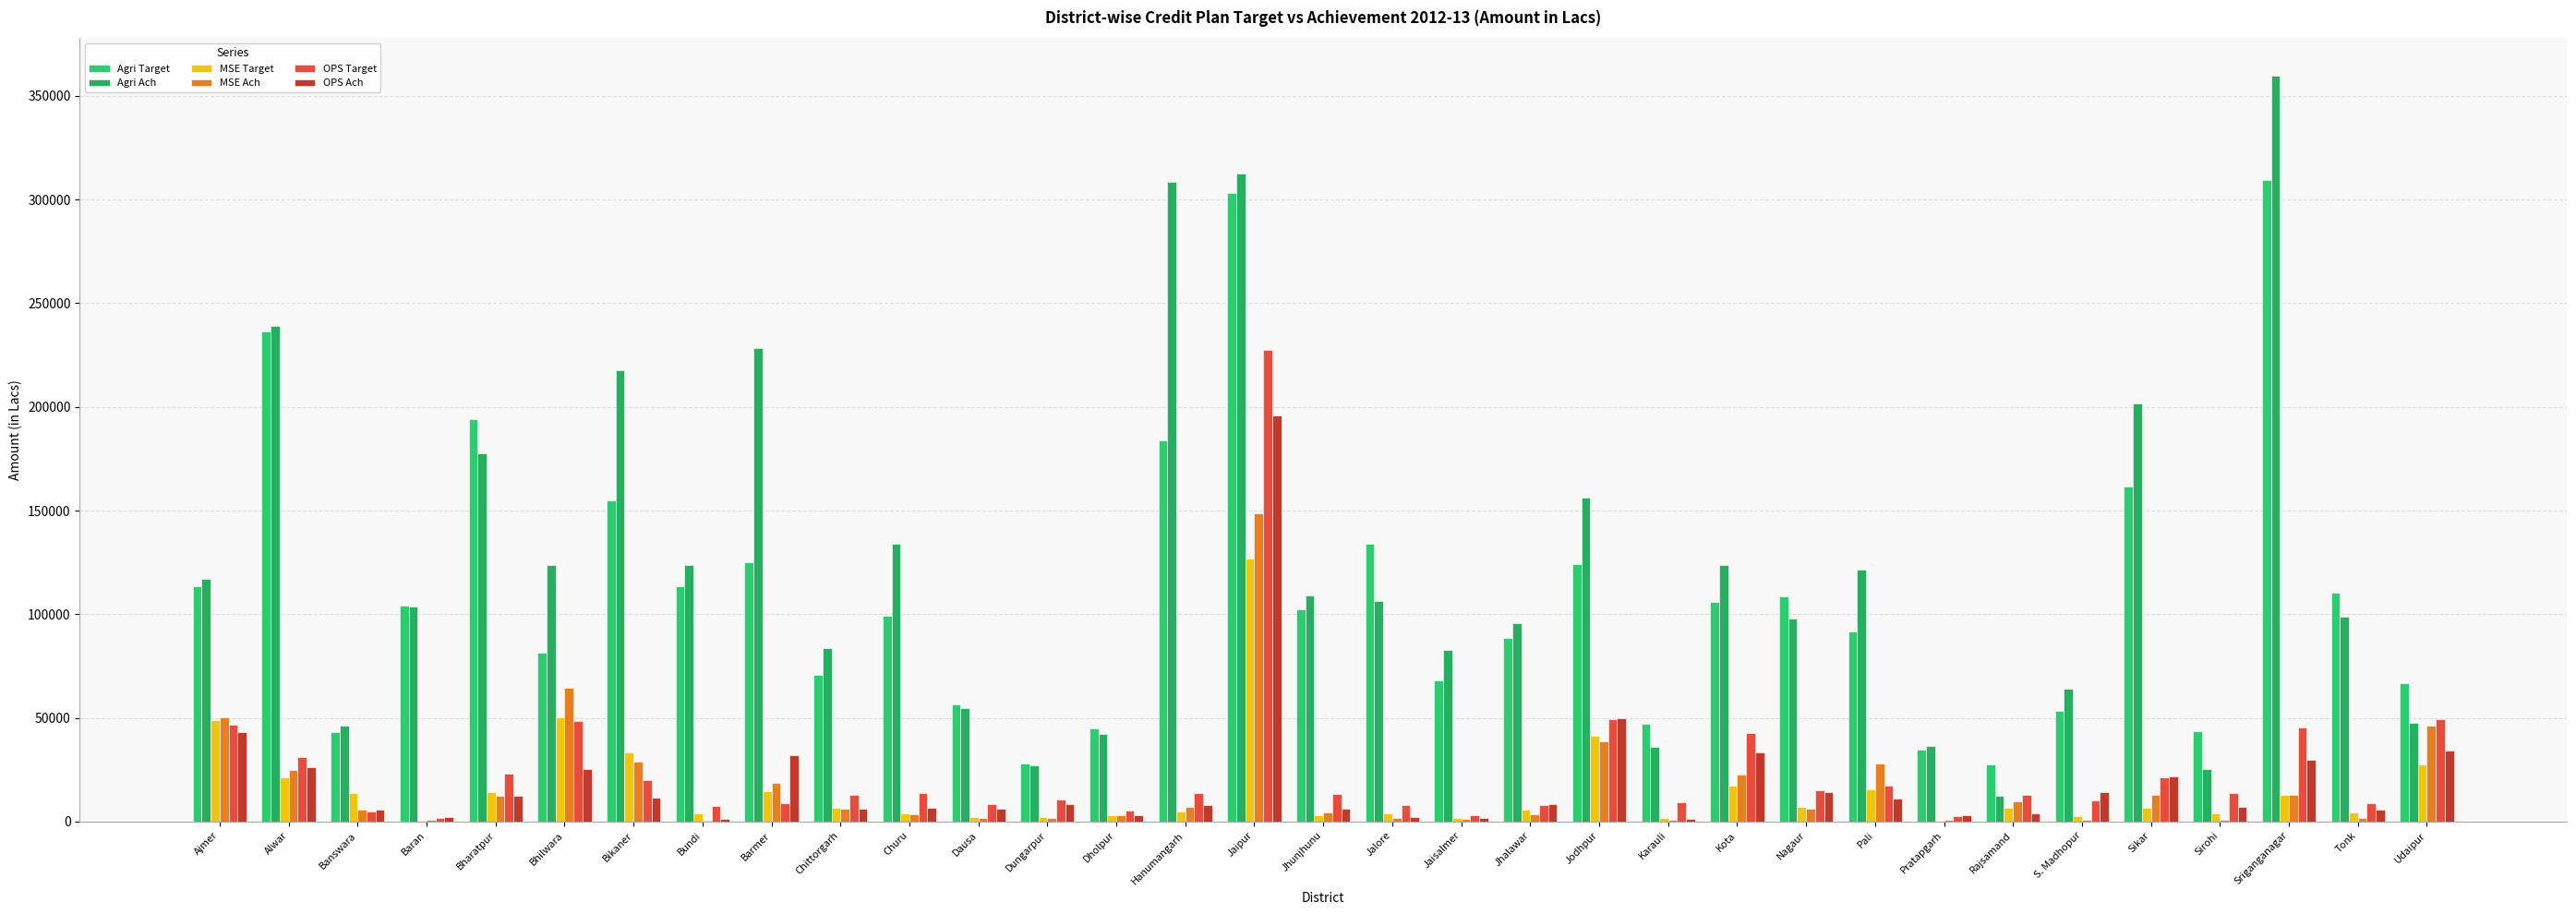

Are the bars grouped side by side (vs. stacked)?

Yes